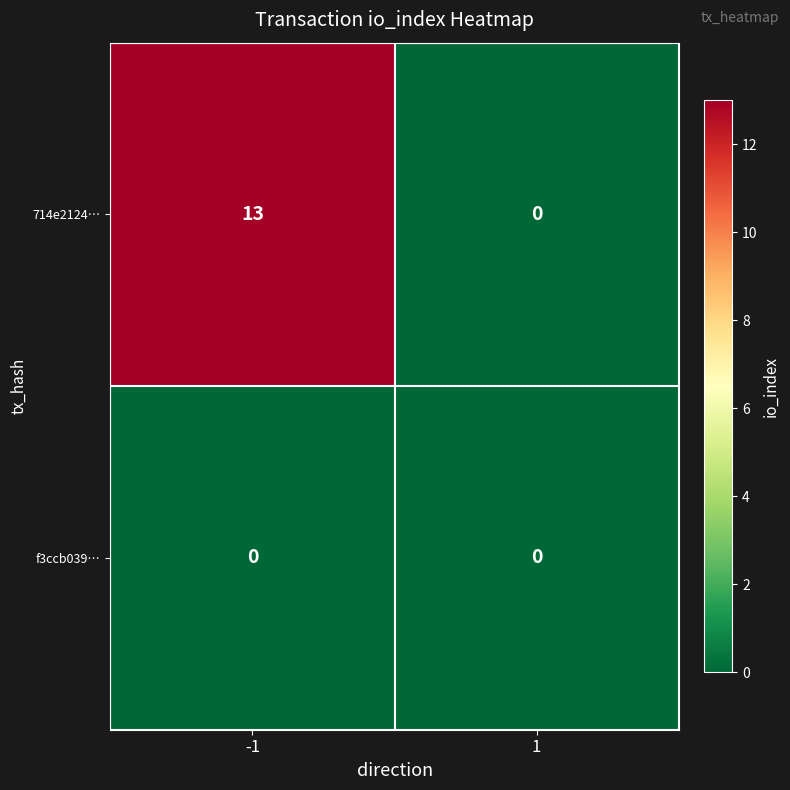

What is the total value across all series at -1?

13